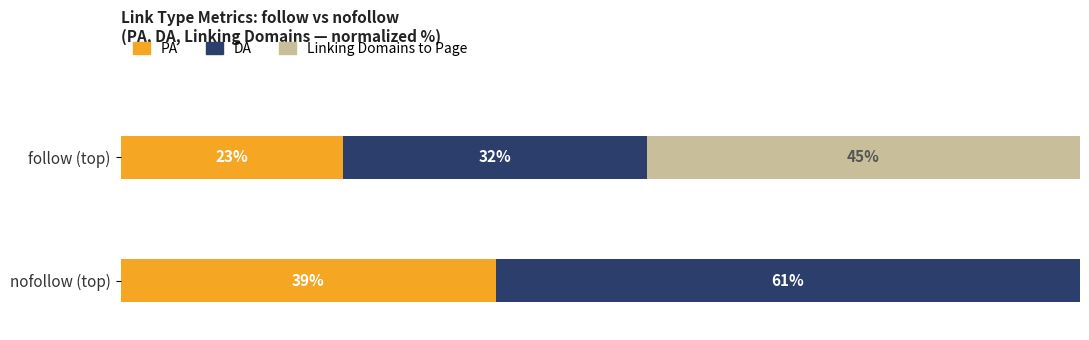

Which category has the highest value in the PA series?

nofollow (top)